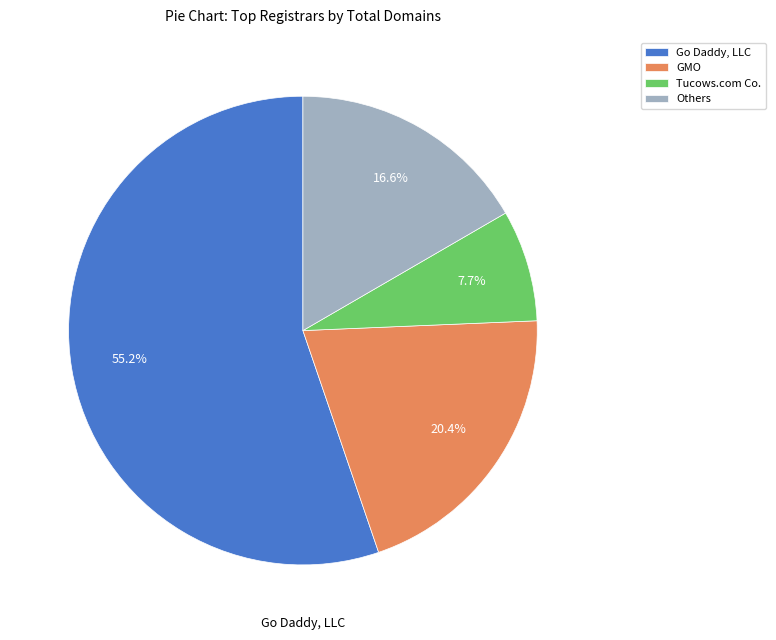

Is there a majority slice in this chart?

Yes